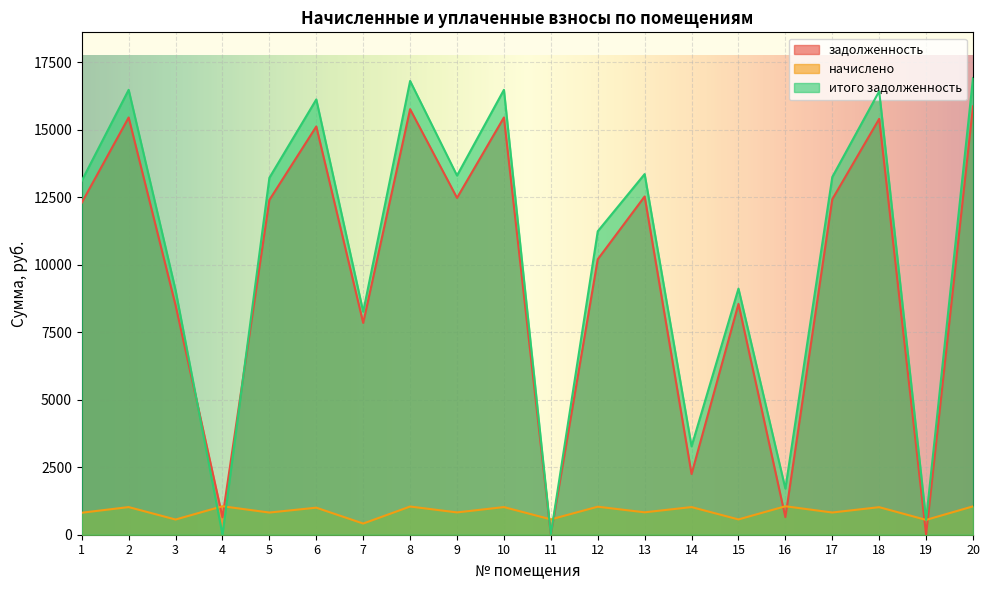

What is the difference between the second highest and second lowest values in the задолженность series?

15767.5